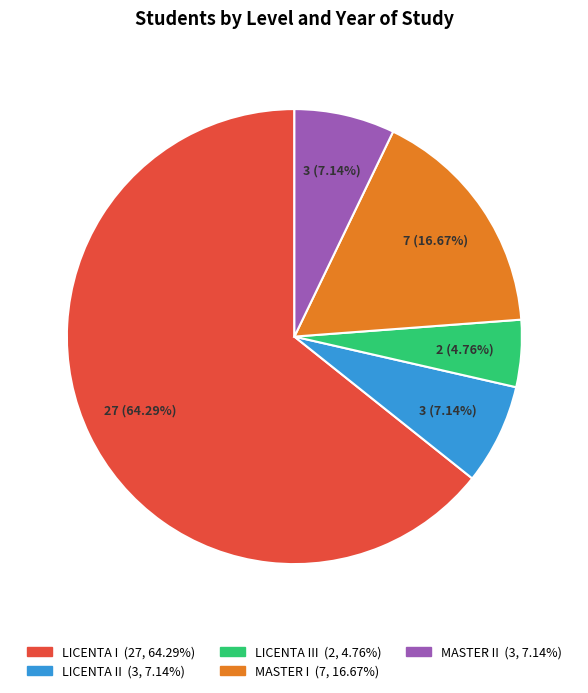

Does any single category account for the majority?

Yes